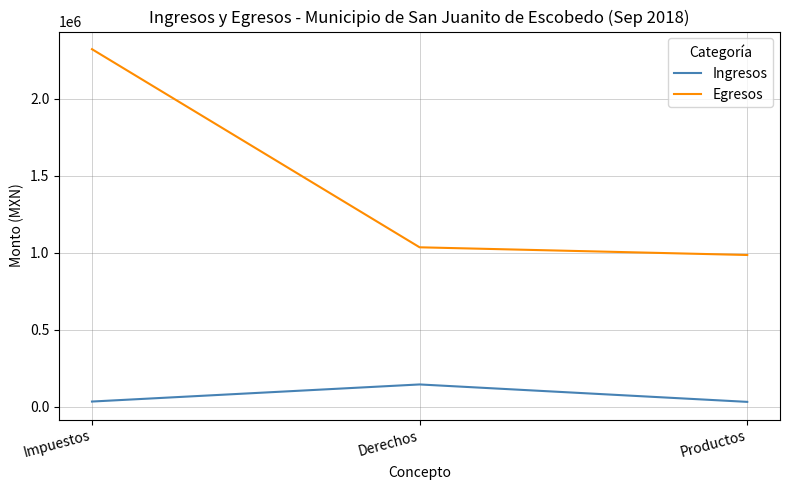

Which series has the widest spread of values?

Egresos